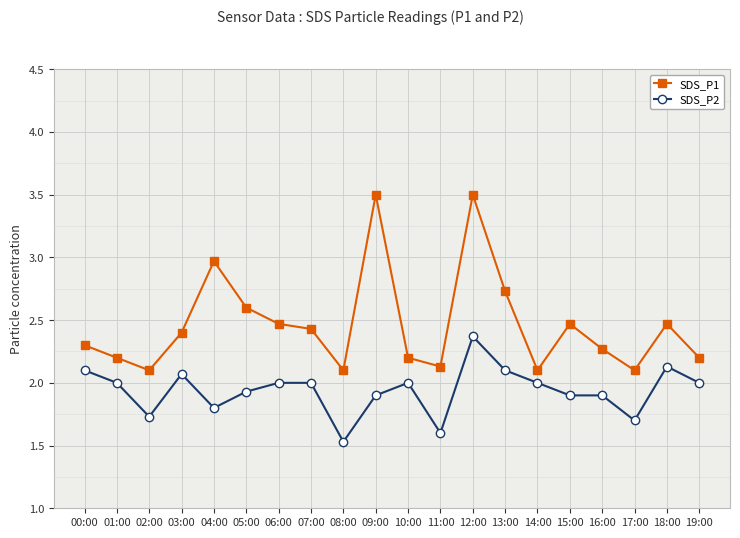

What value does the SDS_P2 series have at 19:00?

2.0